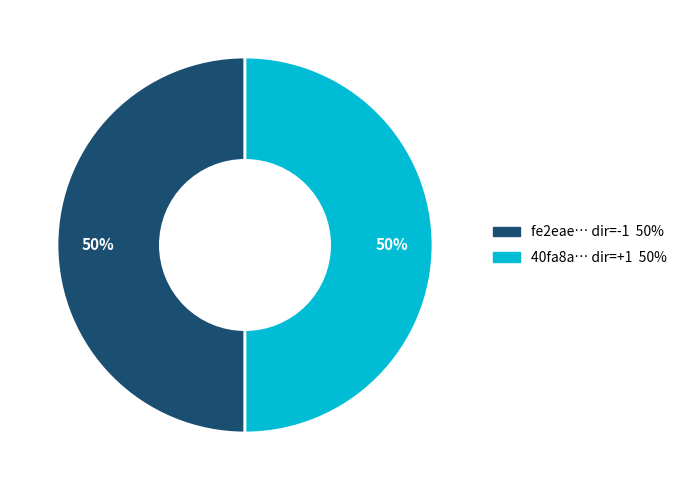

To the nearest percent, what is the average slice percentage?

50%